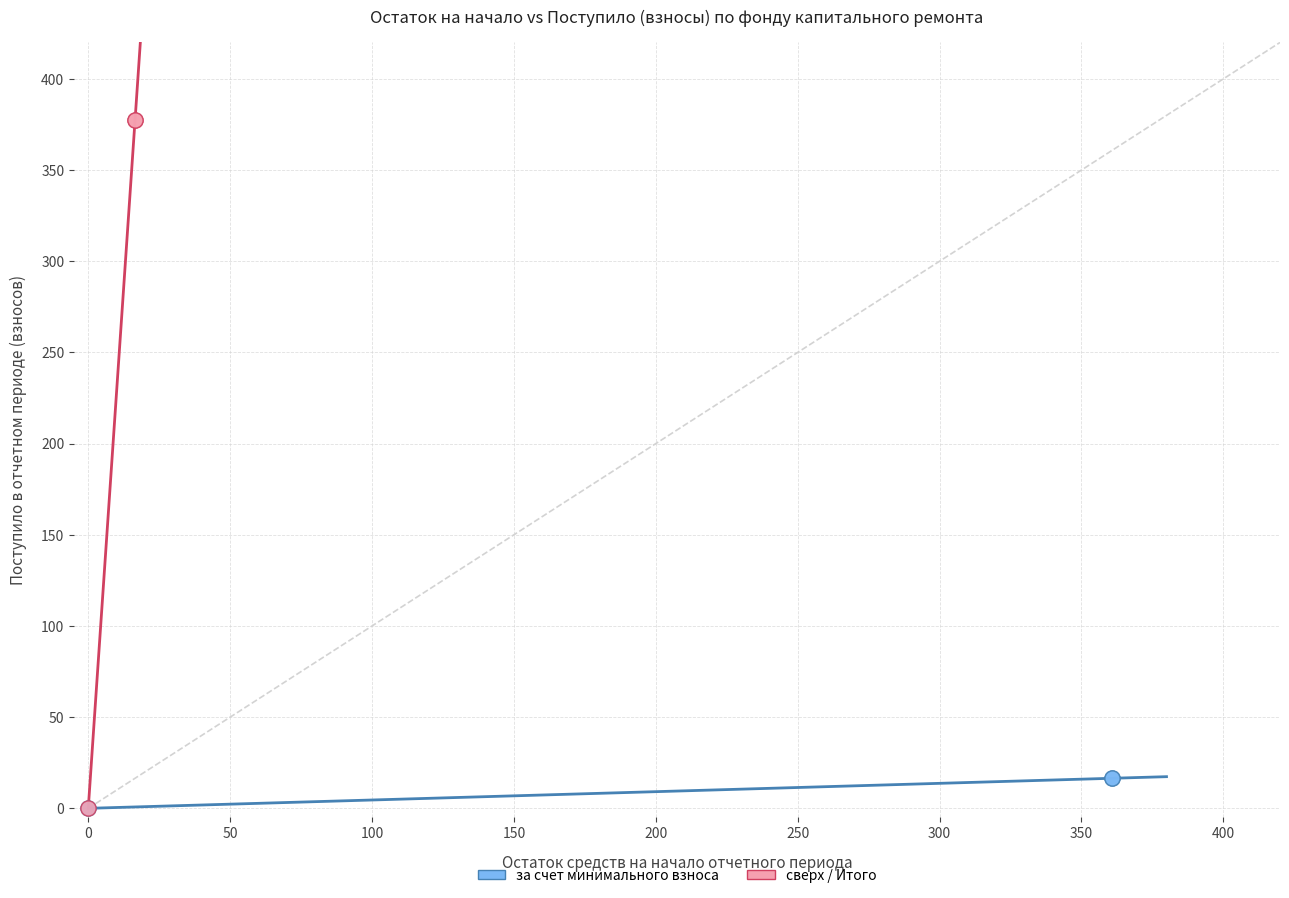

Which series has the largest Y range (max minus min)?

сверх / Итого